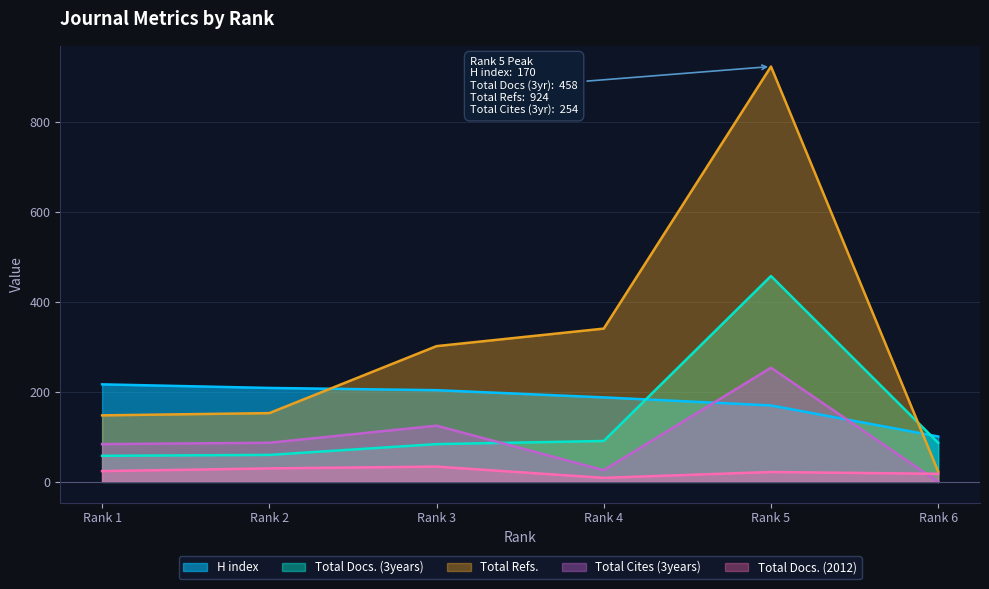

Which label corresponds to the smallest value in the chart?

Rank 6